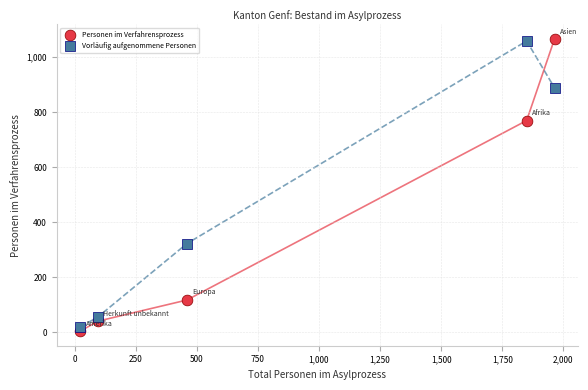

What is the X range (max minus min) for the scatter plot?

1940